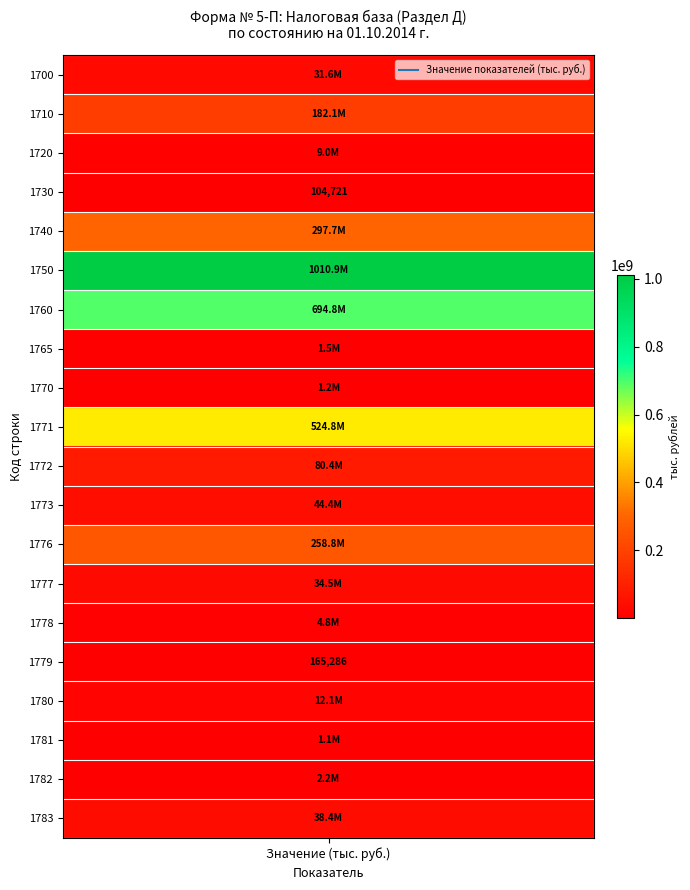

How many values are below 34482736?

10